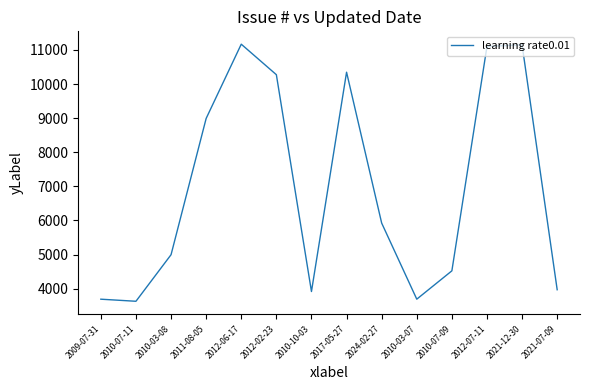

What is the smallest value displayed?

3628